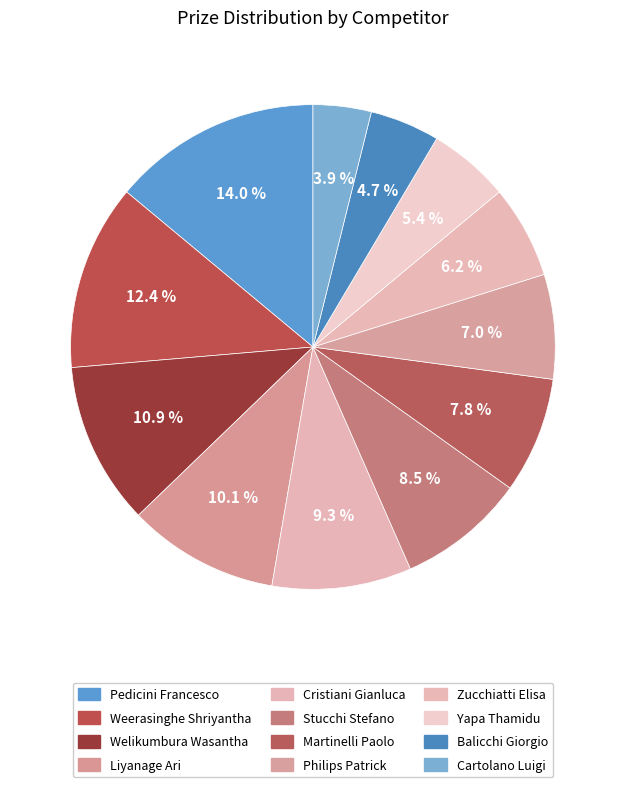

How many slices are in this pie chart?

12